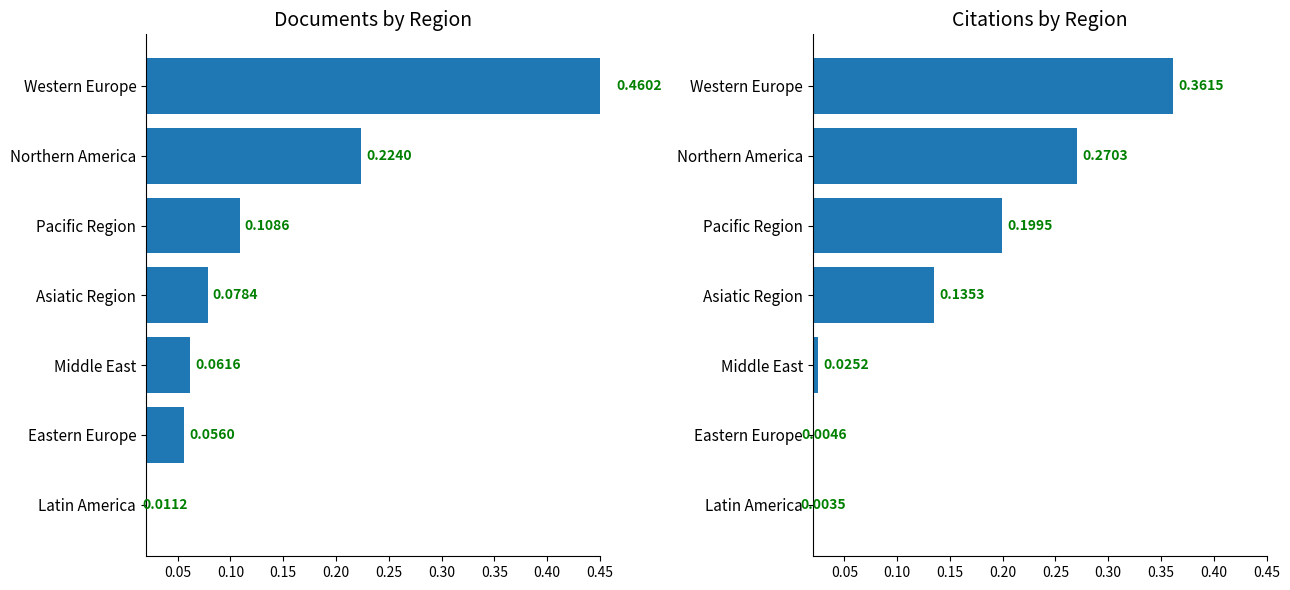

Are the bars grouped side by side (vs. stacked)?

Yes